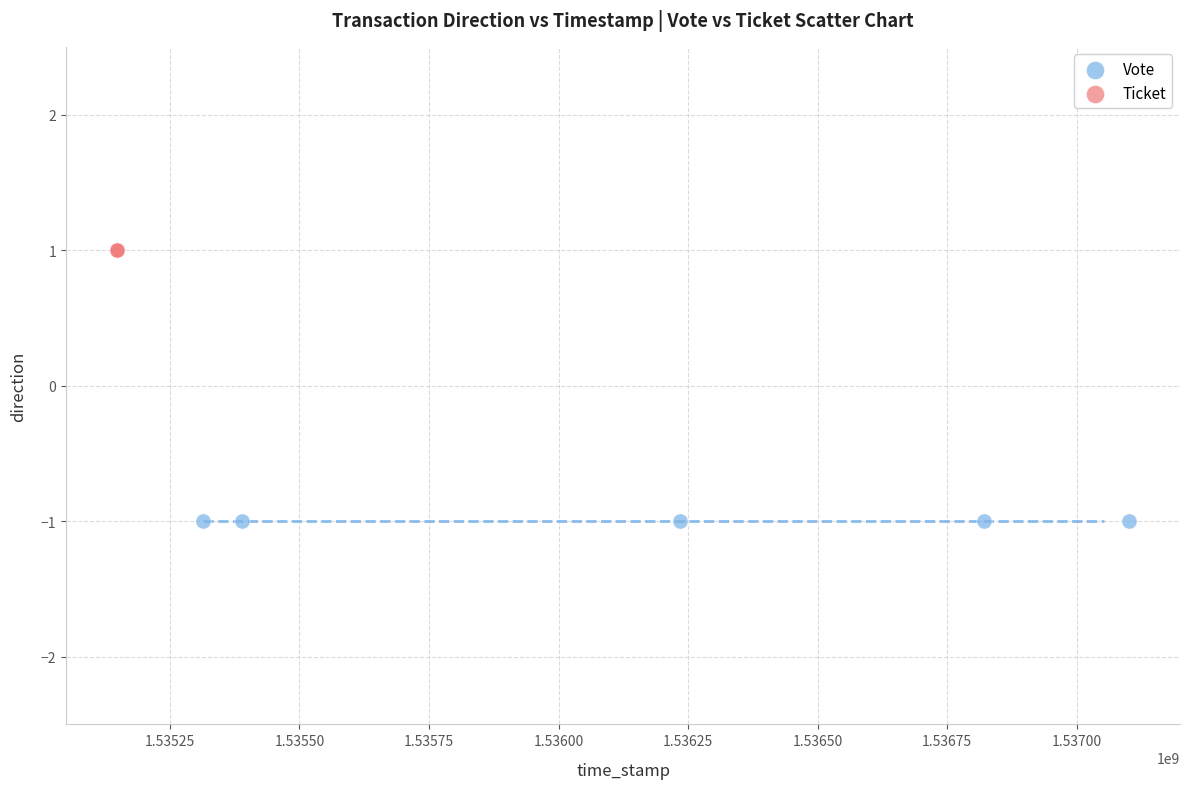

Which series contains the lowest Y value?

Vote